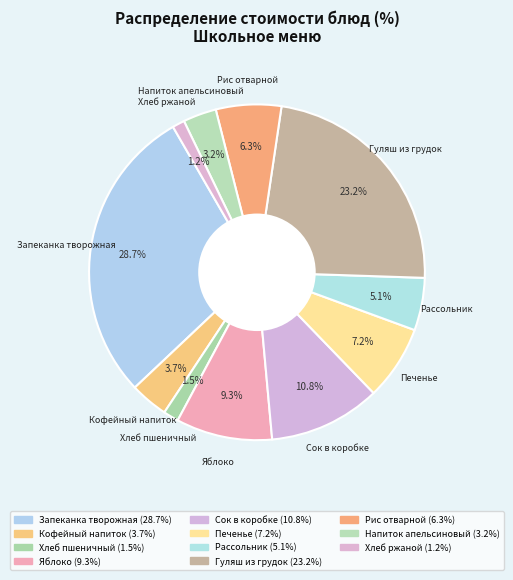

Which has a higher value, Рис отварной or Печенье?

Печенье